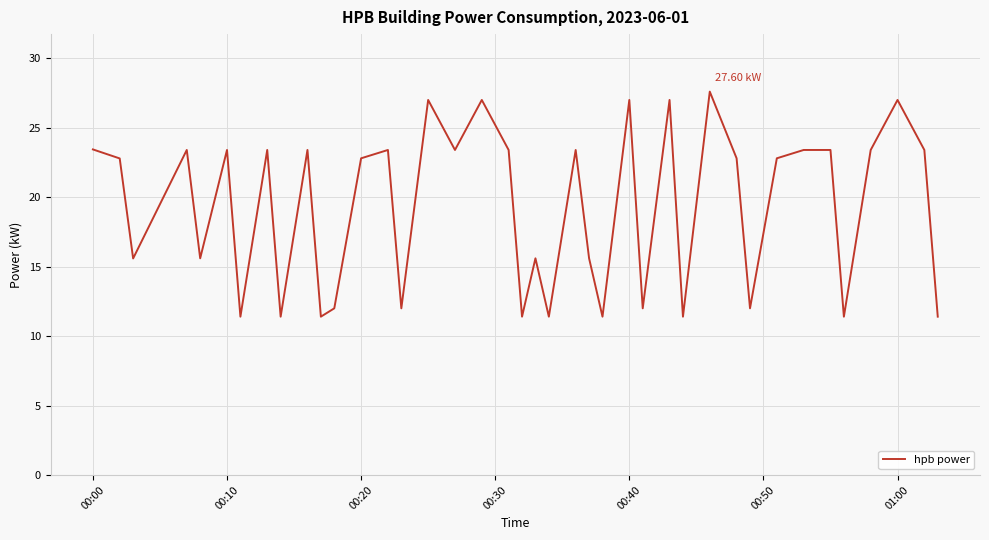

What is the difference between the maximum and minimum values?

16.2